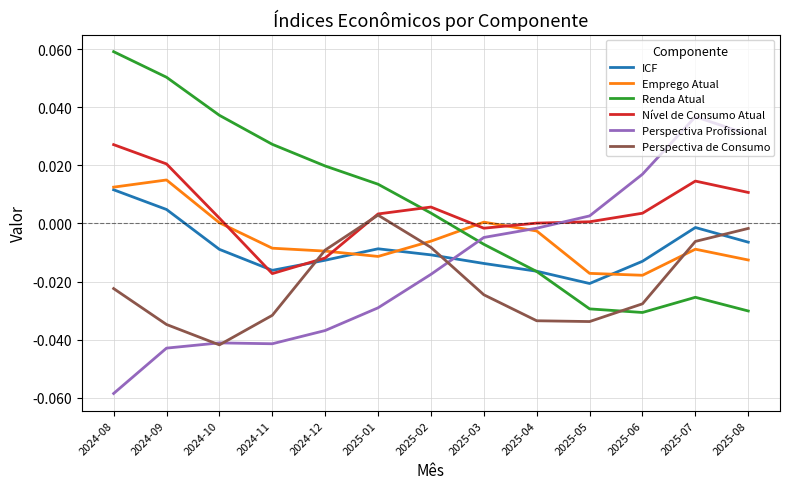

Which series has the largest range (max minus min)?

Perspectiva Profissional